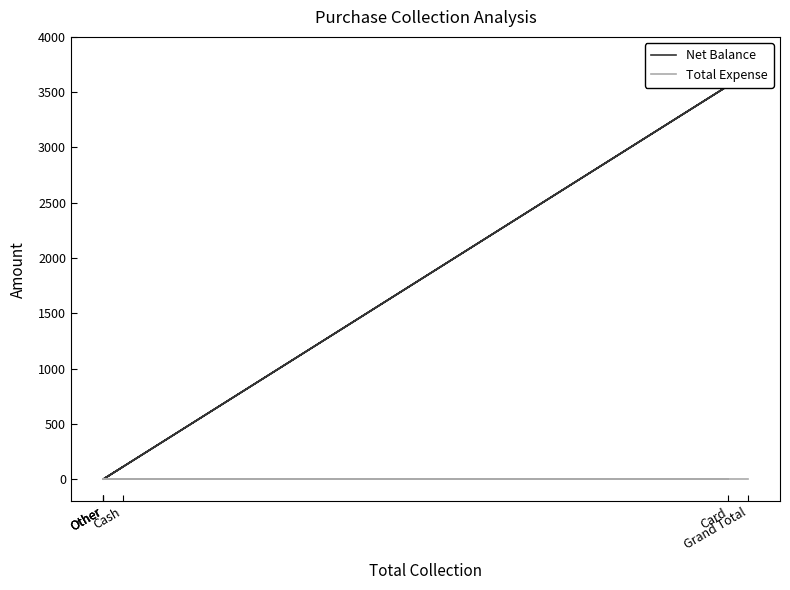

True or false: Total Expense has more than 1 points higher than both neighbors.

False